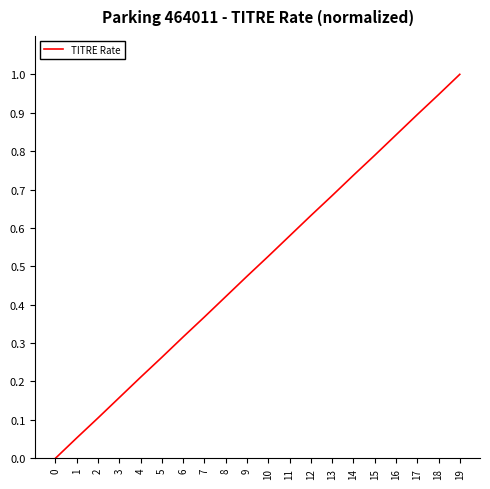

Is it true that the value at 8 is 0.6?

False